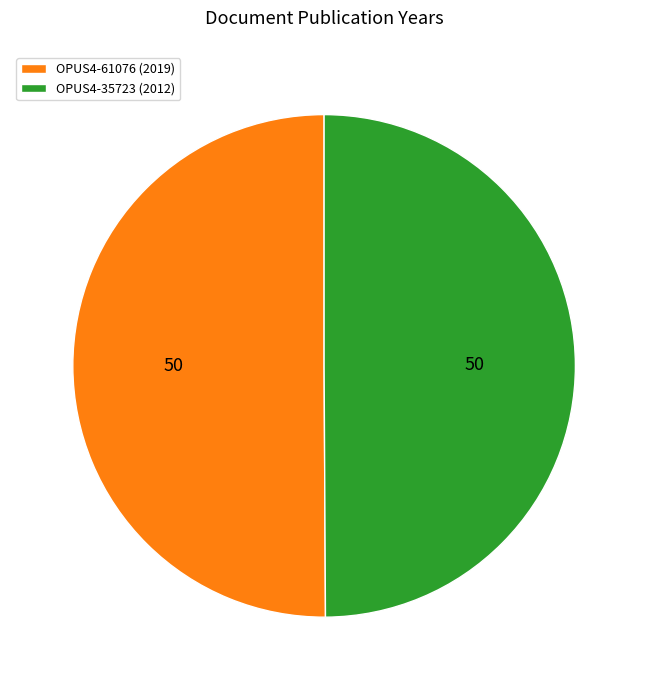

True or false: OPUS4-61076 (2019) accounts for 42% of the total.

False